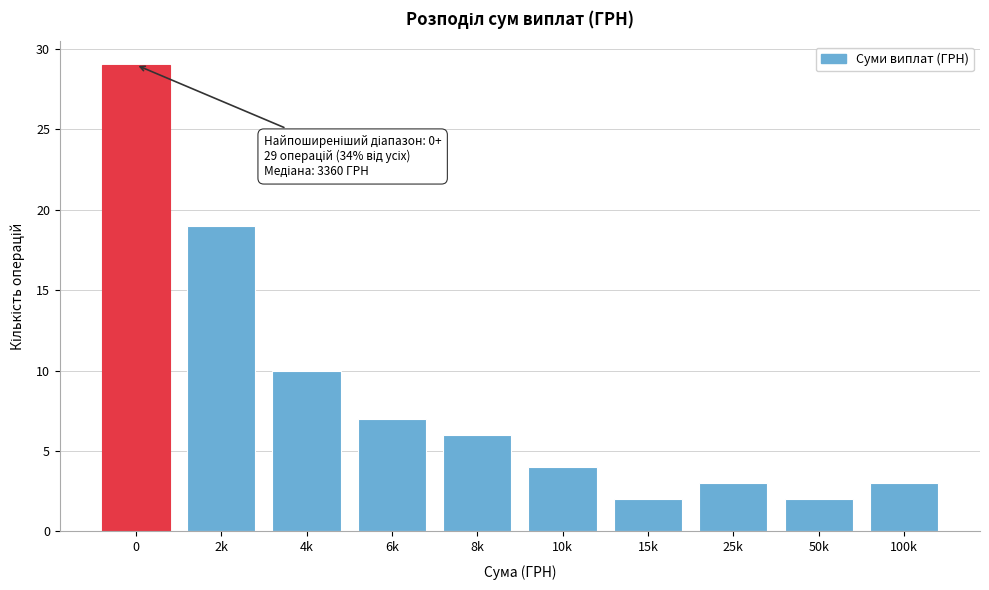

Reading right to left, what are all the values shown in this chart?

3	2	3	2	4	6	7	10	19	29